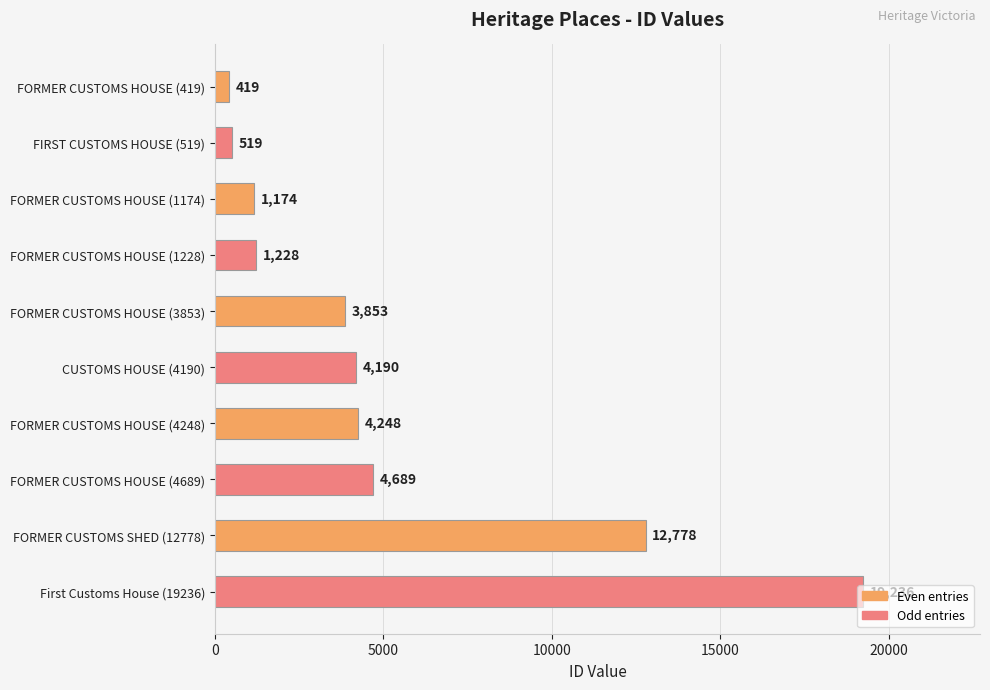

What is the label of the 10th bar from the top?

First Customs House (19236)